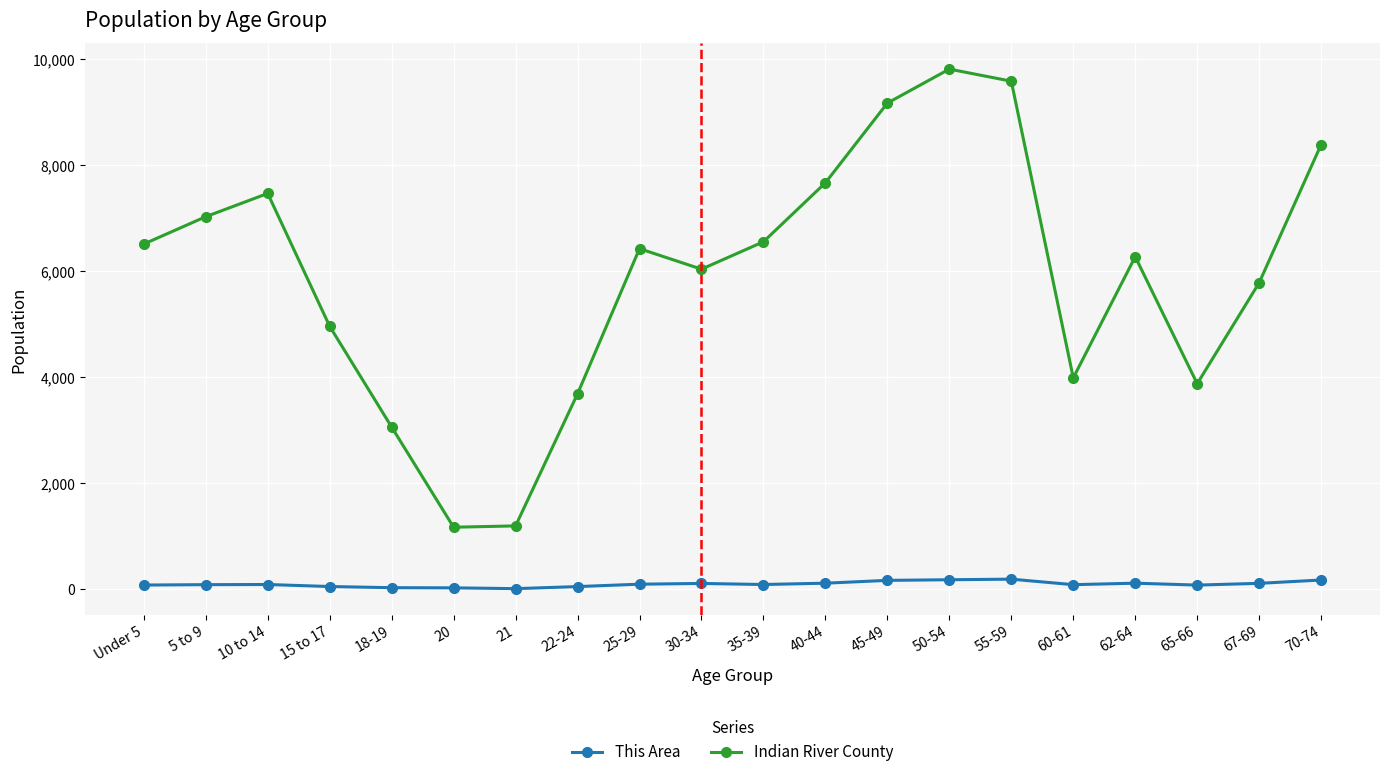

Which label corresponds to the largest value in the chart?

50-54